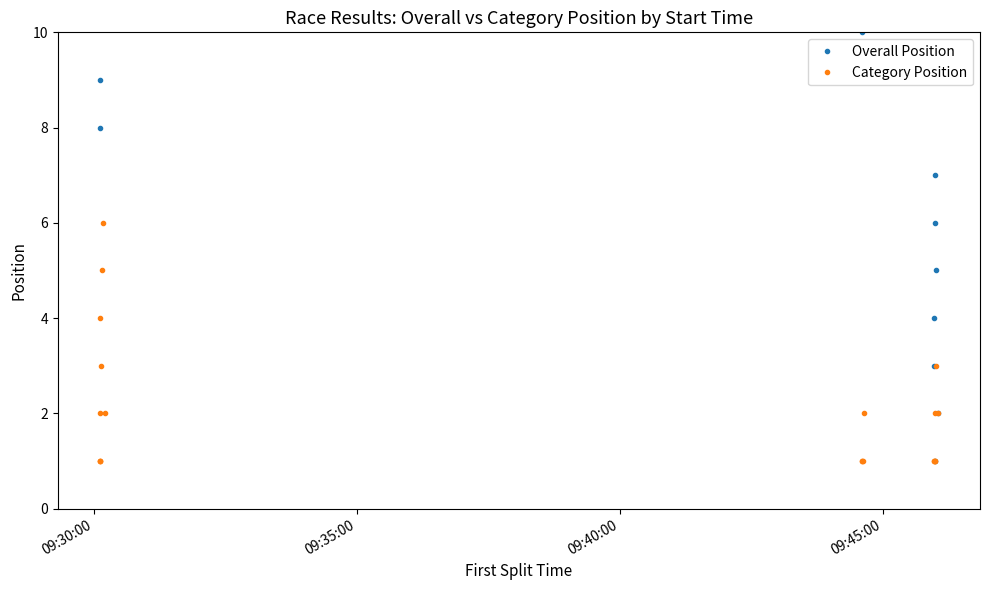

Is the value of Overall Position at 14 greater than the value of Category Position at 09:35:00?

Yes